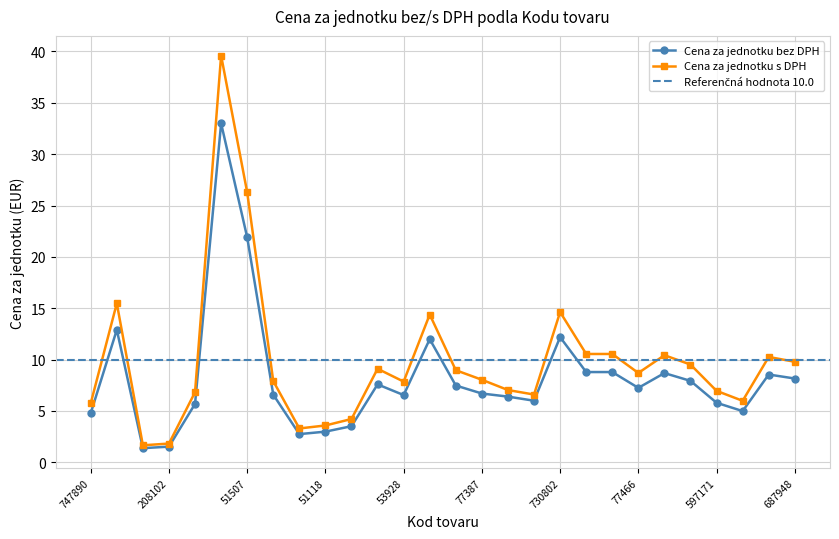

Is it true that Cena za jednotku bez DPH equals 5.6 at 31621?

False